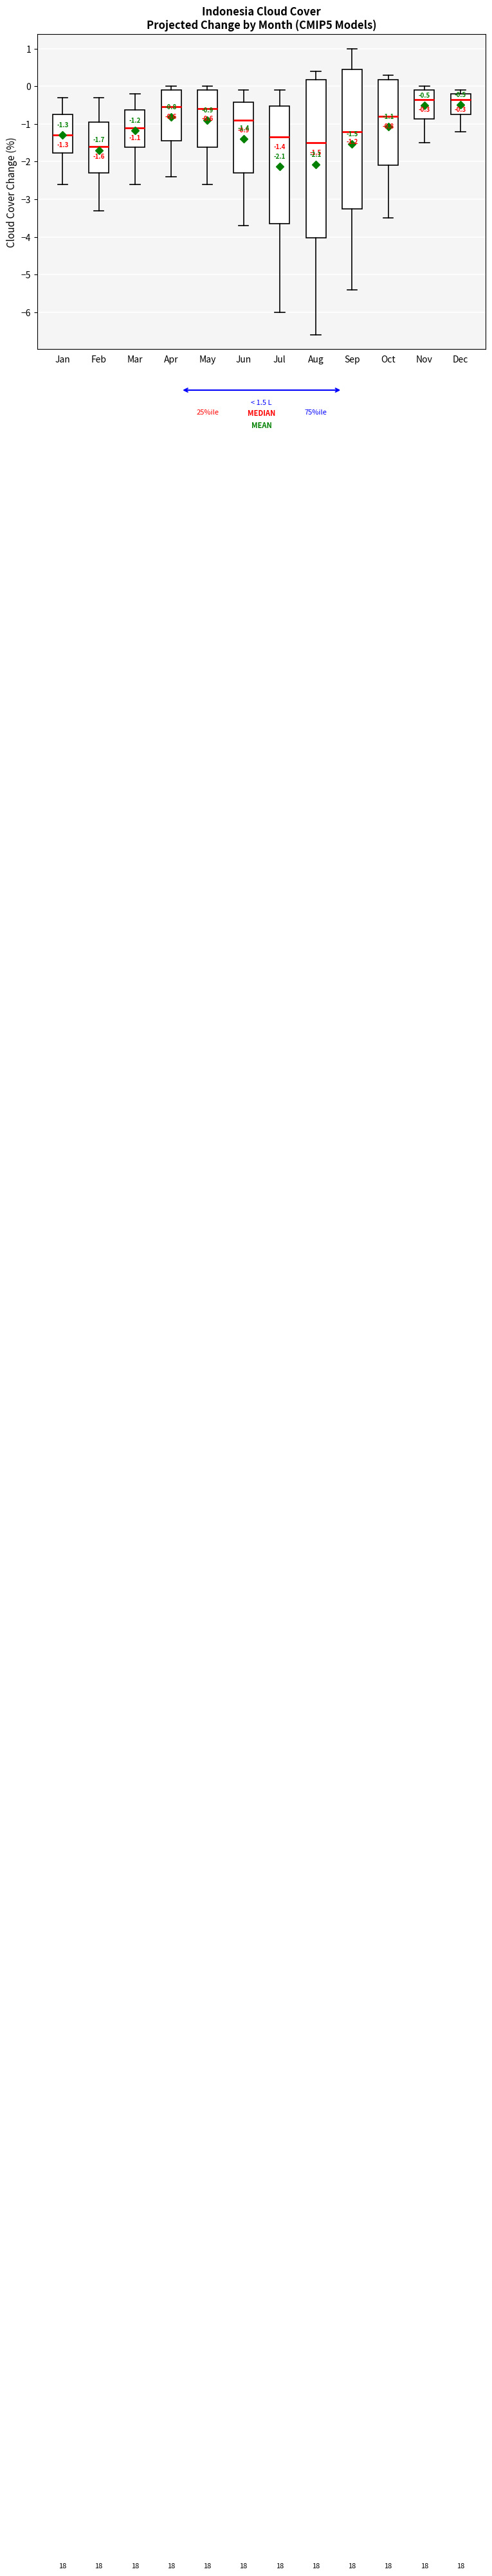

Comparing the boxes themselves (not the whiskers), which one is the tallest?

Aug